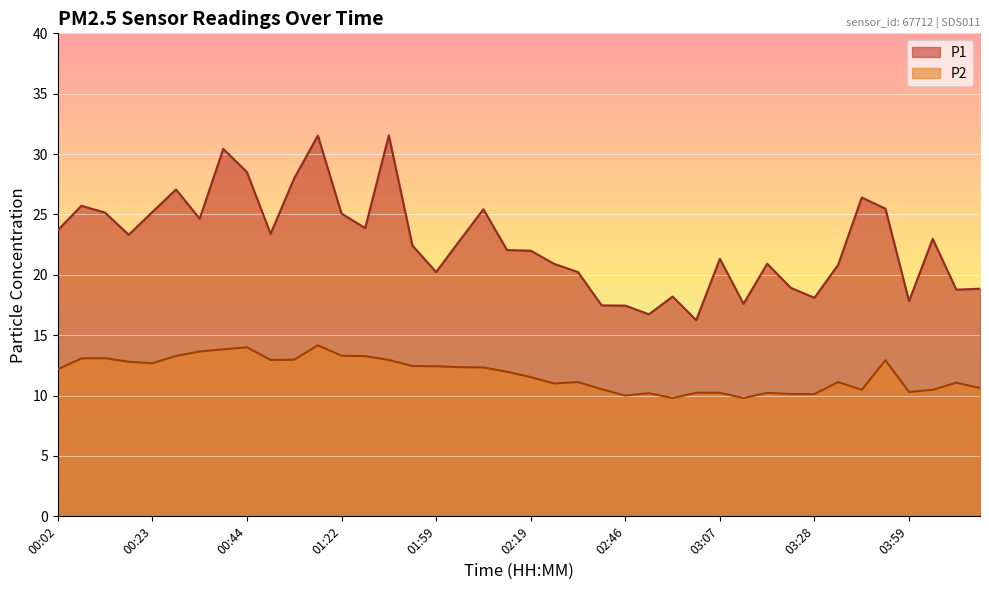

What is the approximate value of P2 at 01:43?

13.3